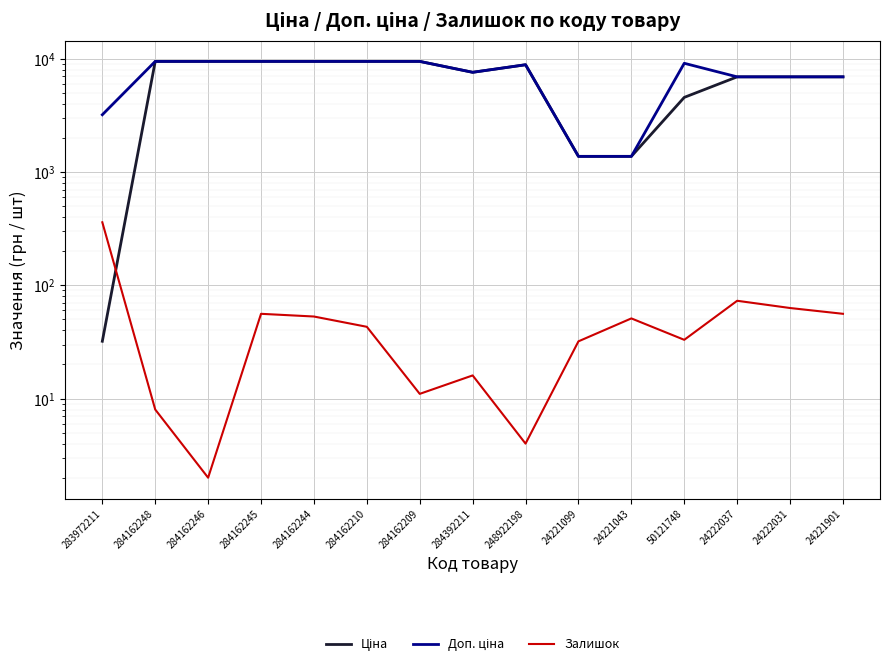

What is the difference between the second highest and minimum values in the Ціна series?

9448.0